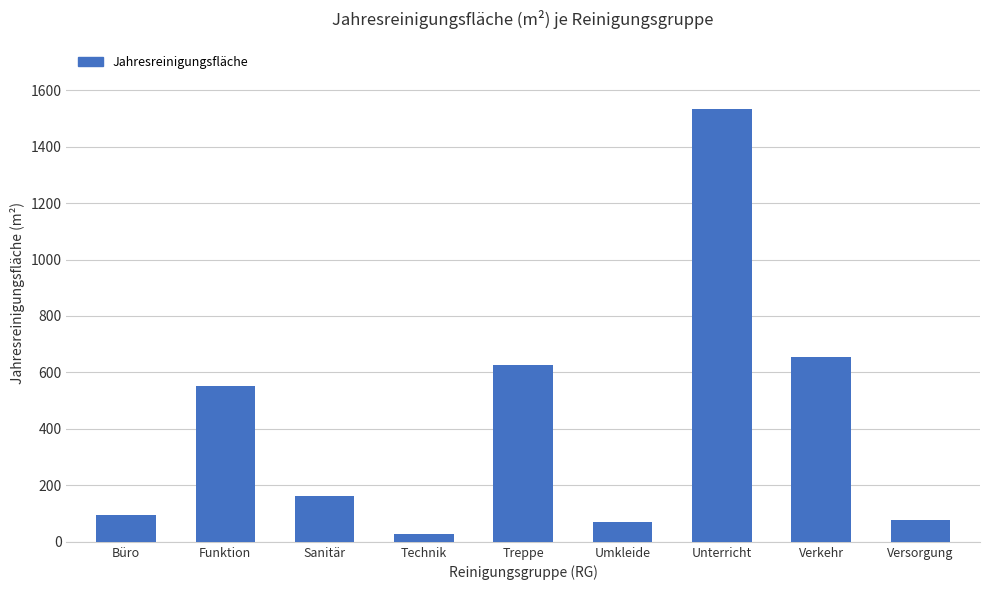

True or false: the data shows 262.0 at Sanitär.

False